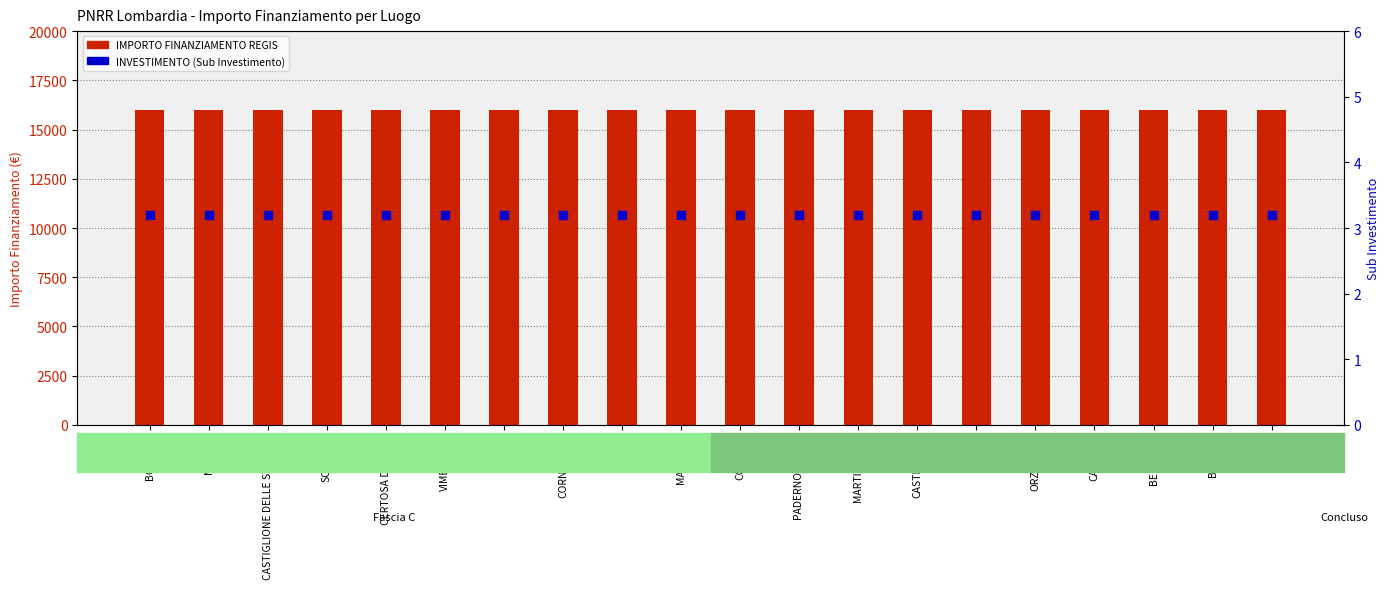

What is the total value across all series at CORNAREDO?

16003.2